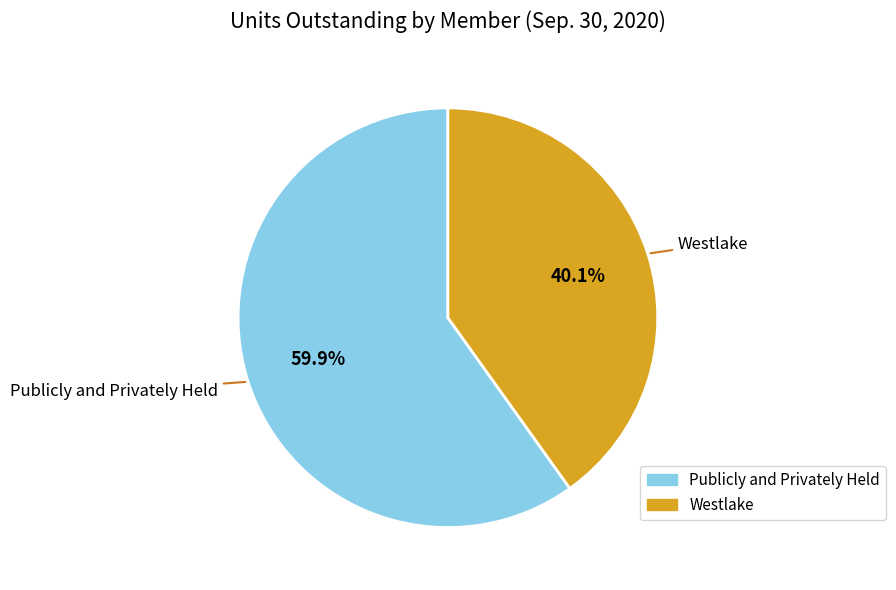

How many slices are in this pie chart?

2